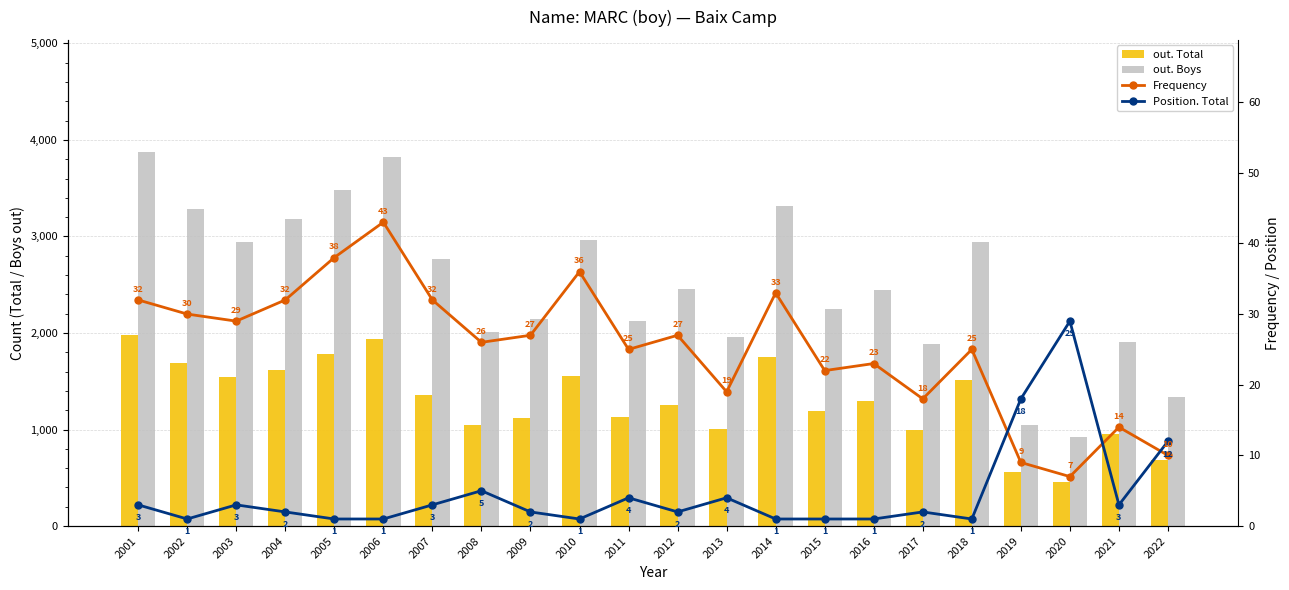

What value does the Frequency series have at 2001?

32